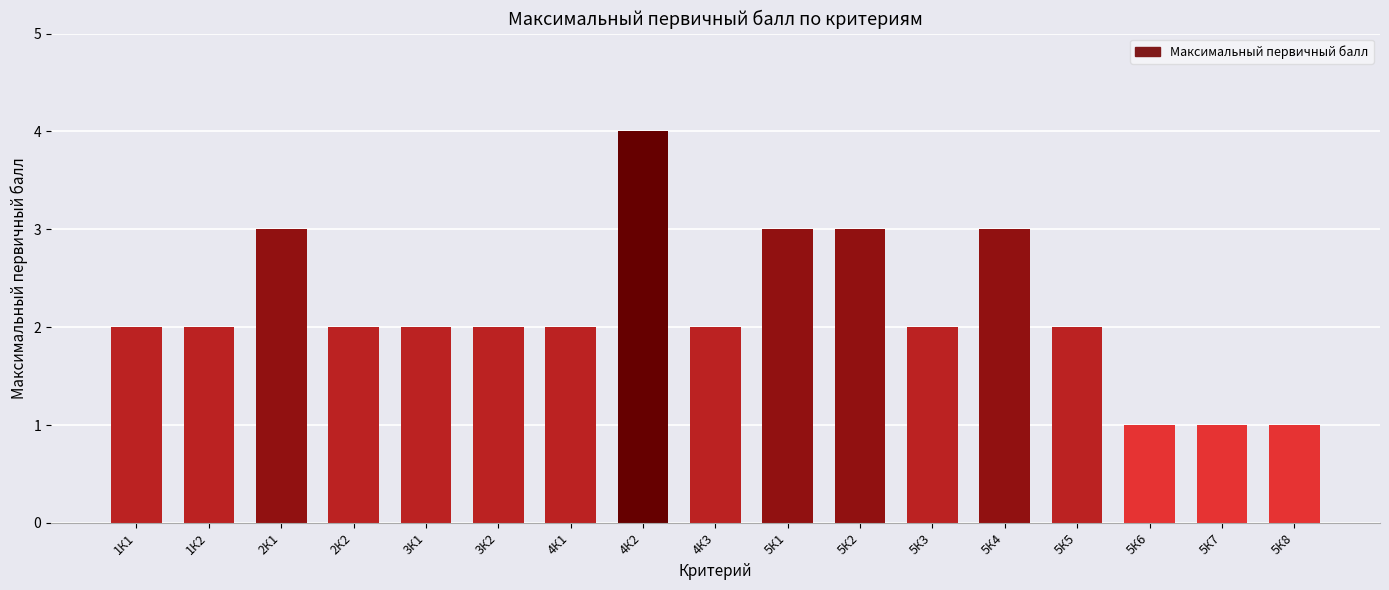

Reading left to right, list all the values displayed in this chart.

2	2	3	2	2	2	2	4	2	3	3	2	3	2	1	1	1